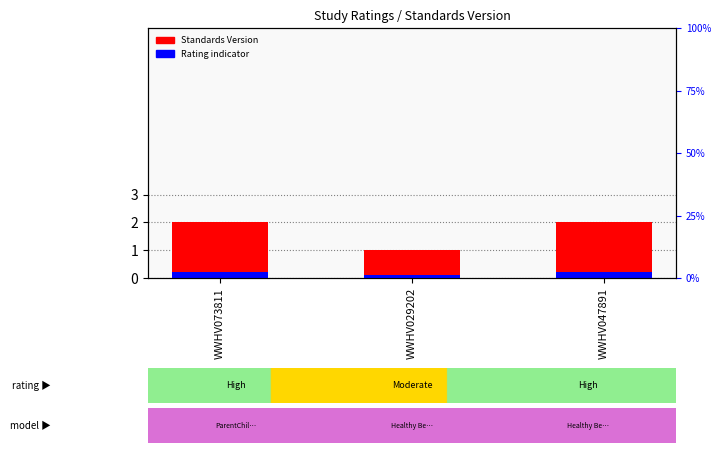

How many groups of bars are there?

3